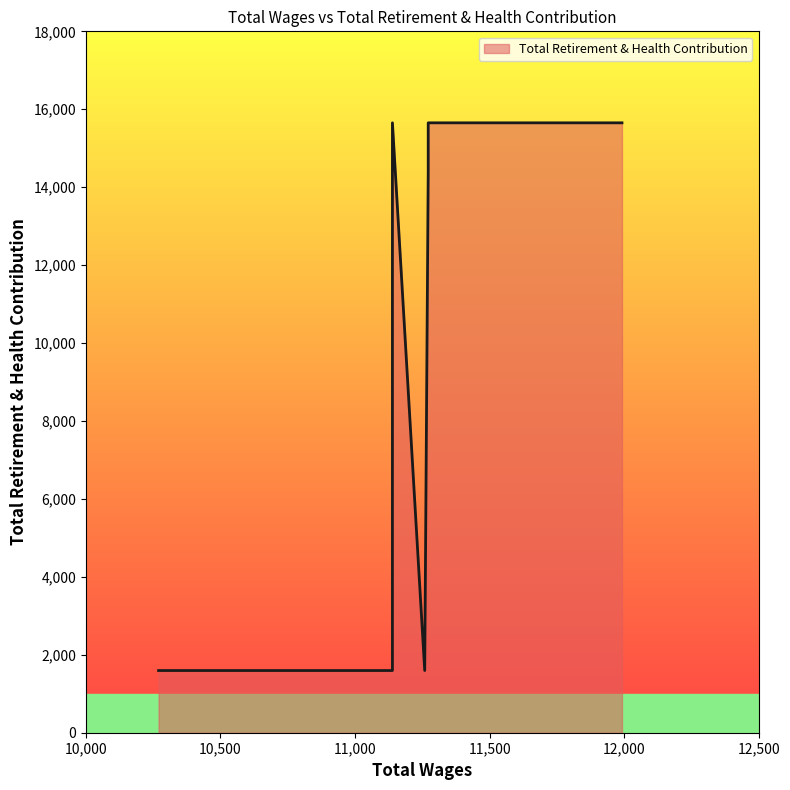

What value does the data have at 10270.0, to the nearest 50?

1600